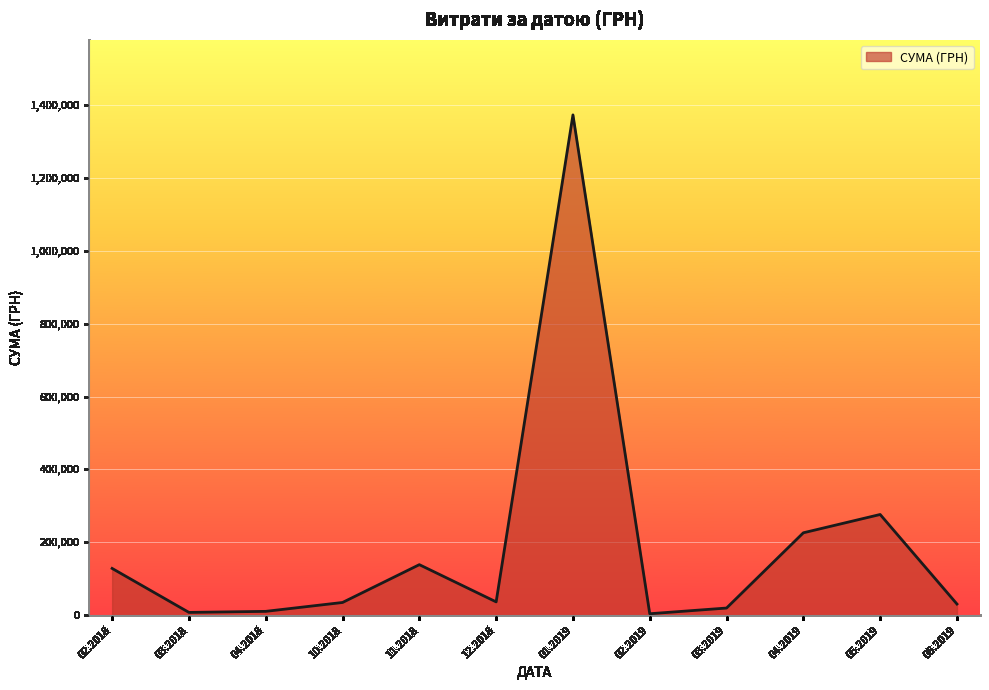

True or false: the data has more than 1 interior local peaks.

True